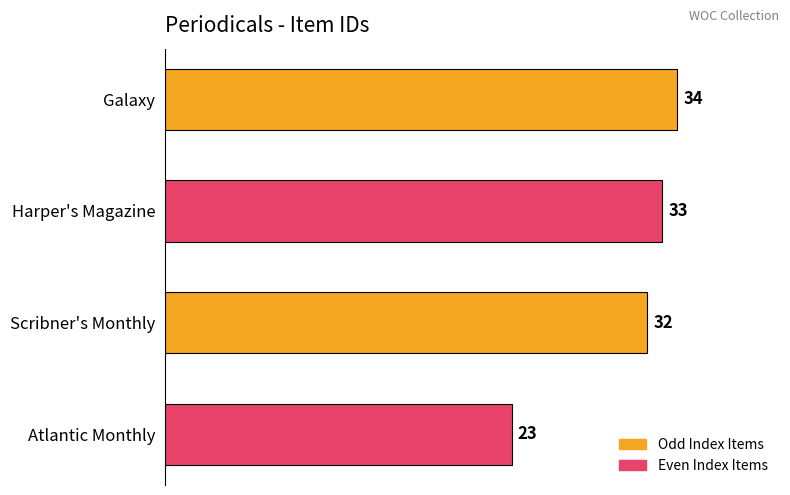

At which category does the chart reach its minimum across all series?

Atlantic Monthly